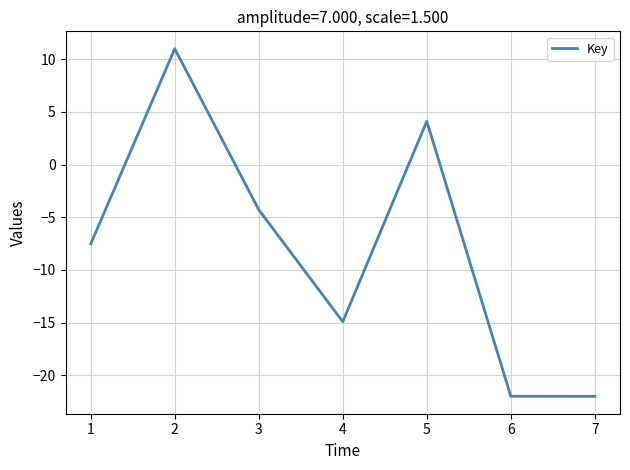

At which label is the value closest to -5?

3